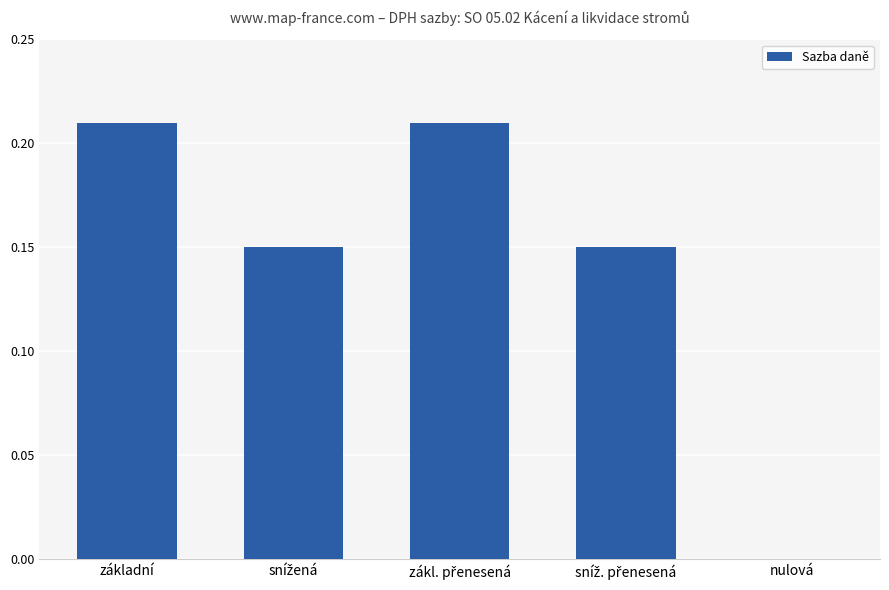

Where is the data nearest to the value 0?

nulová